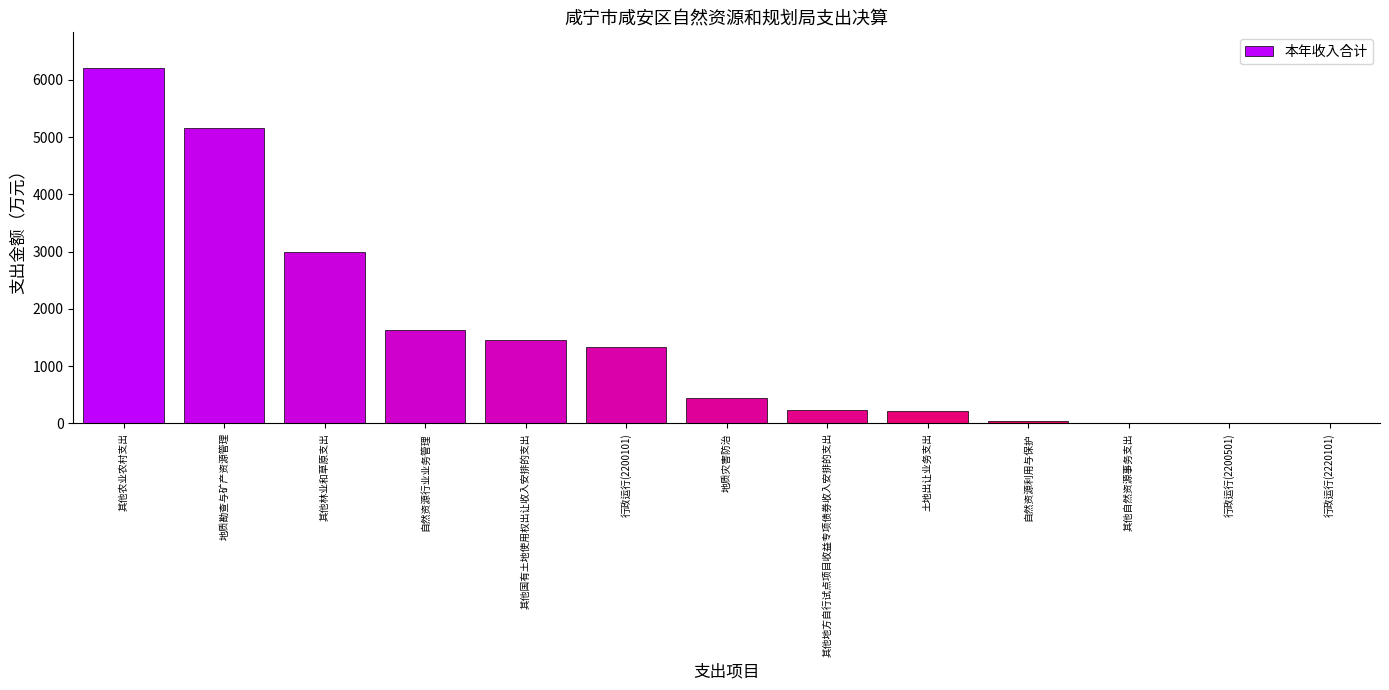

What is the average value?

1520.9